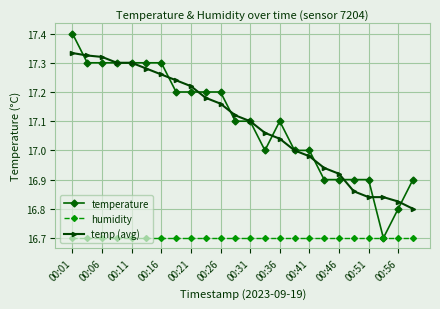

Which series has the largest range (max minus min)?

temperature